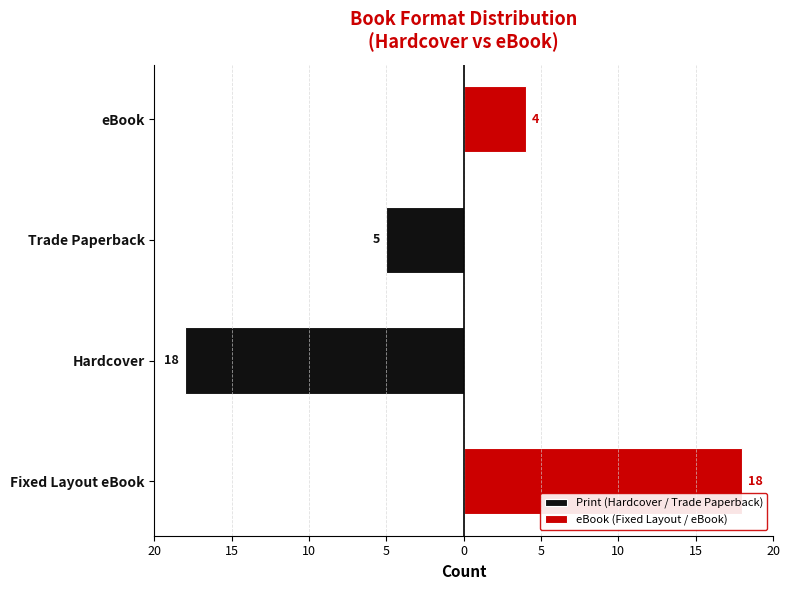

What are all the series names shown in the legend?

Print (Hardcover / Trade Paperback), eBook (Fixed Layout / eBook)